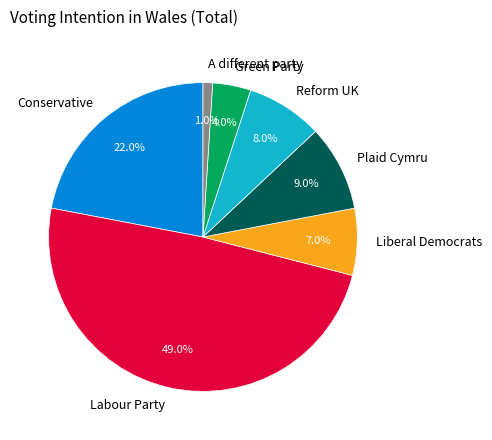

What is the total percentage of Reform UK and Green Party?

12.0%